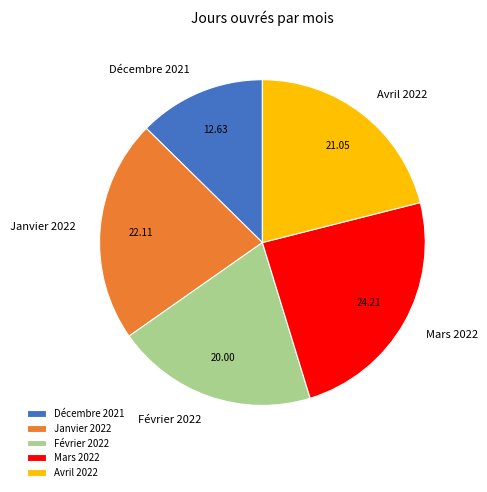

True or false: Janvier 2022 accounts for 22% of the total.

True